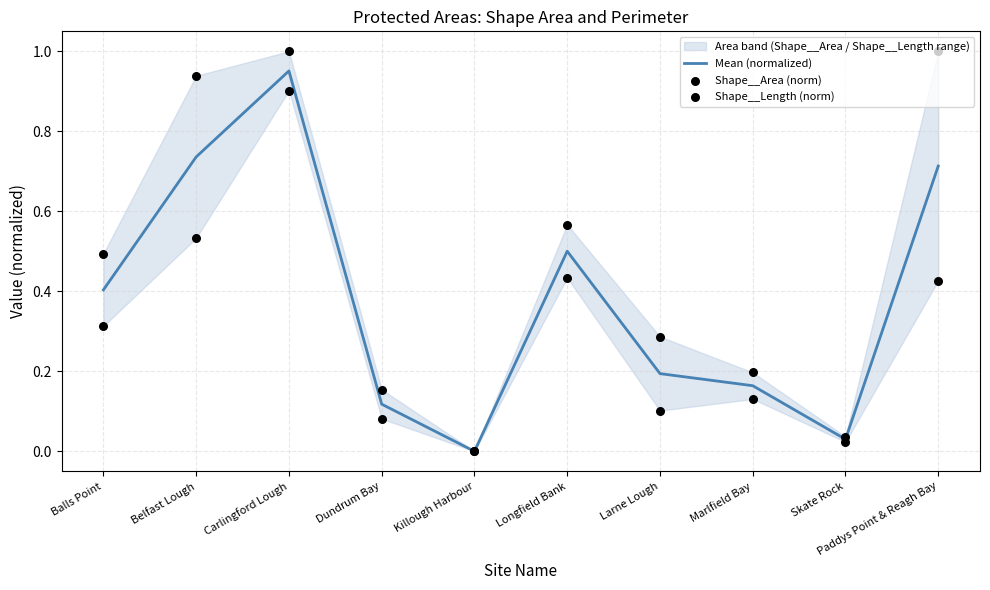

Is the value of Shape__Length (norm) at Larne Lough greater than the value of Shape__Area (norm) at Larne Lough?

Yes